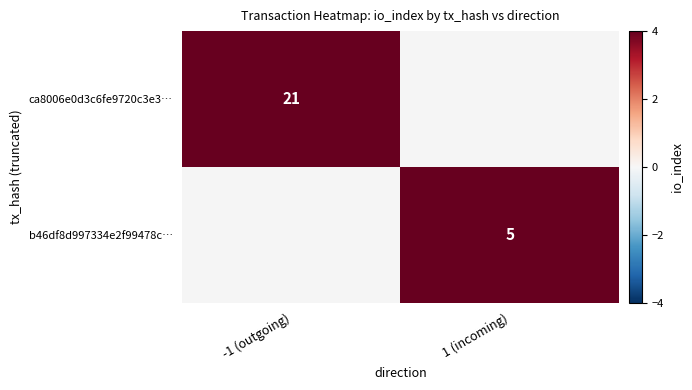

True or false: b46df8d997334e2f99478c… has a value of 1 at 1 (incoming).

False